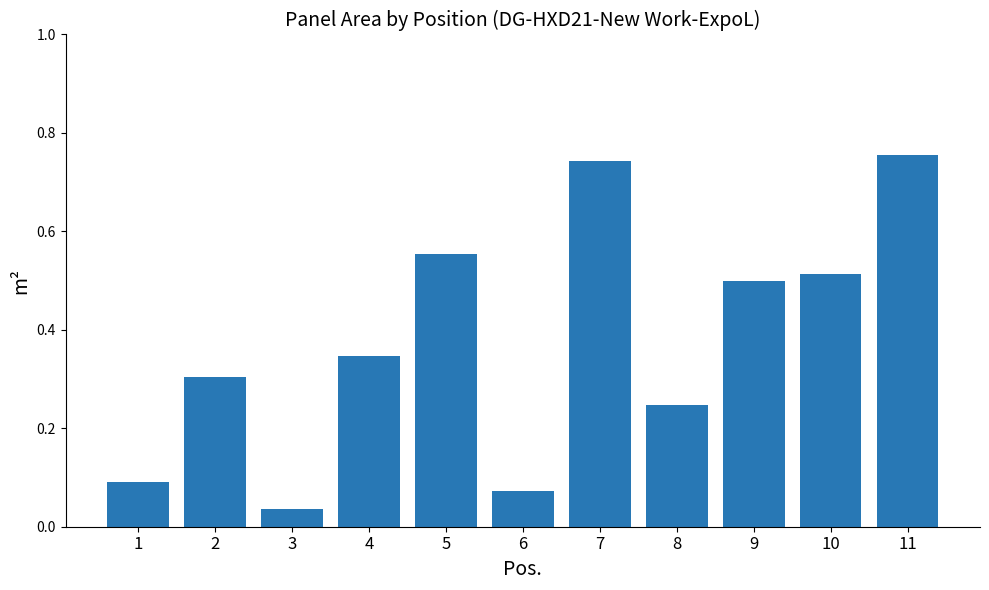

What is the average value?

0.4